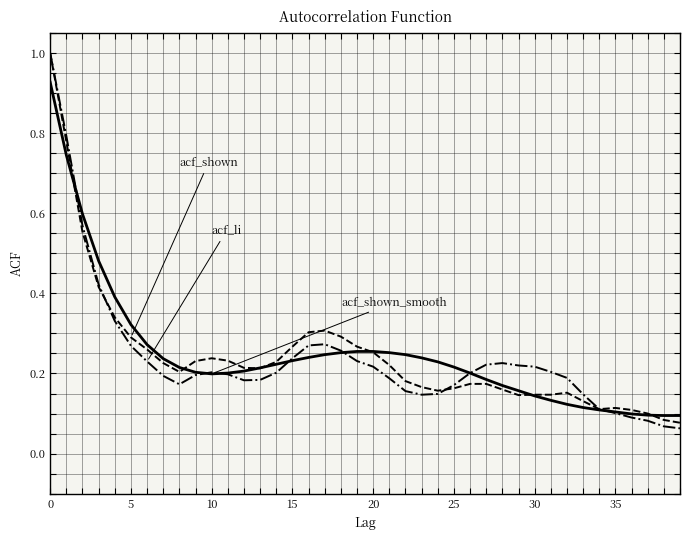

Does the chart have visible grid lines?

Yes